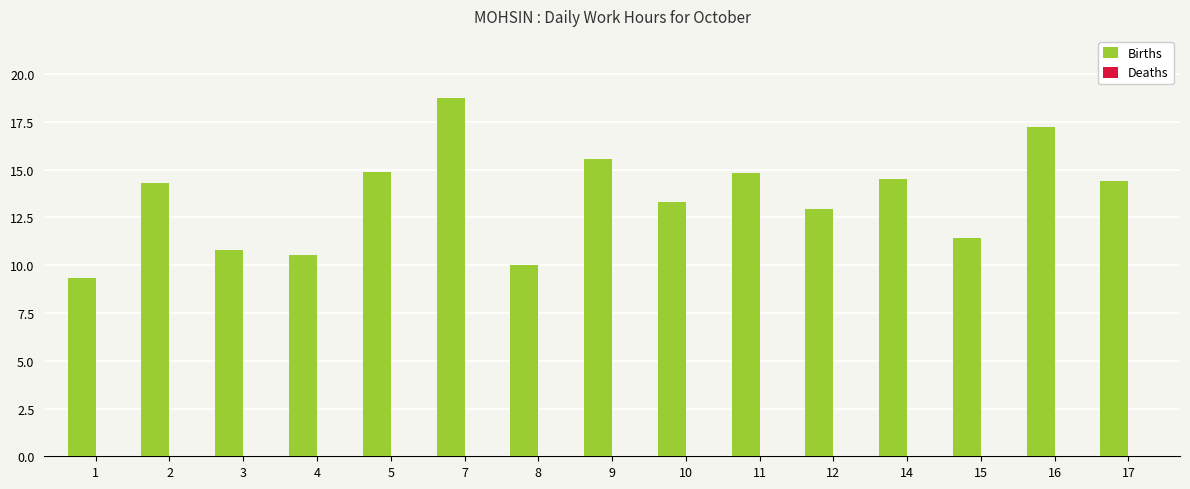

Is it true that the value at 12 is 12.9?

True